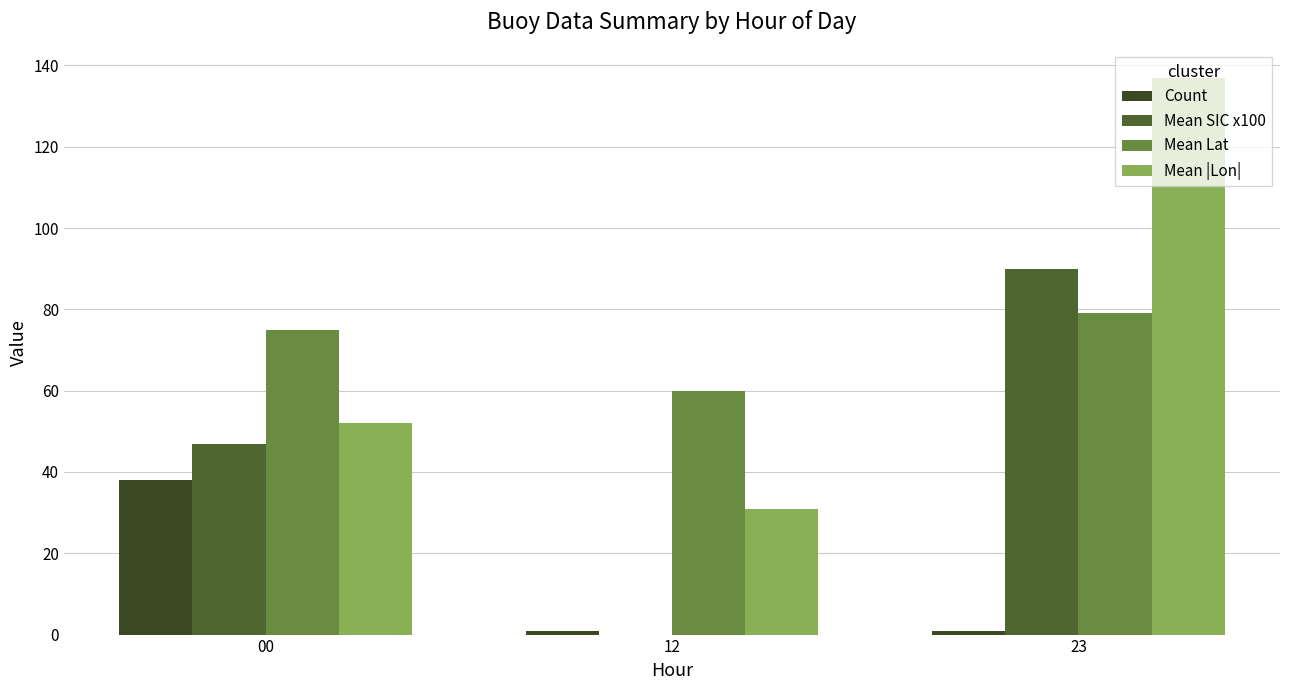

How many groups of bars are there?

3